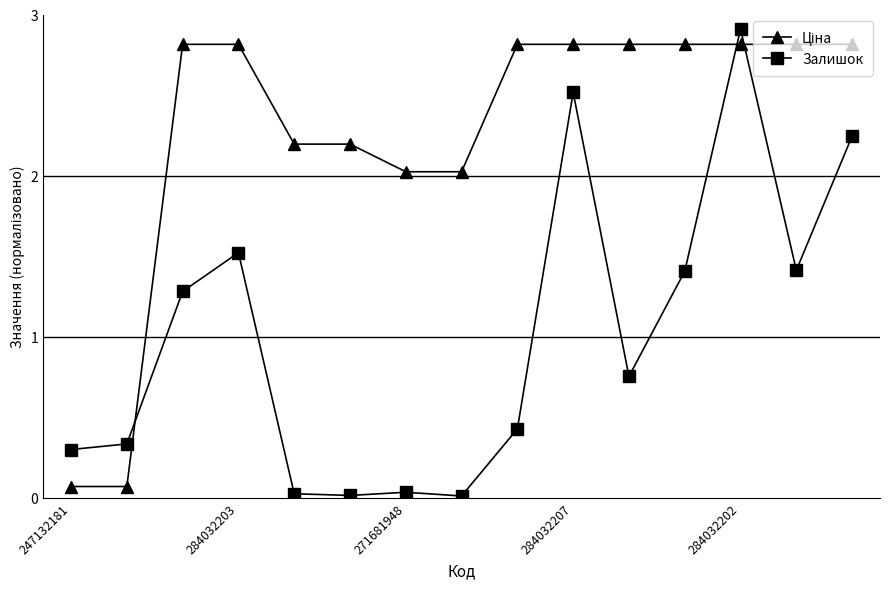

What is the value of the Залишок point at the 13th from the left?

2.9